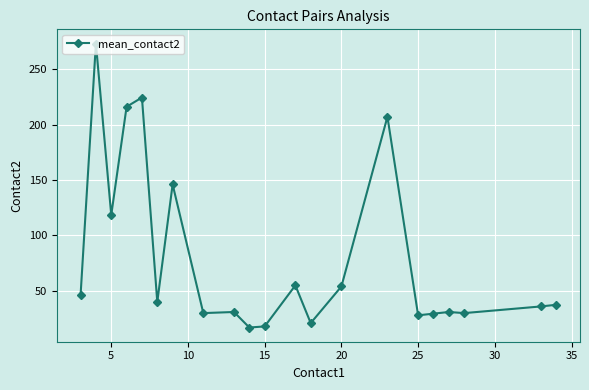

What is the average value?

80.4